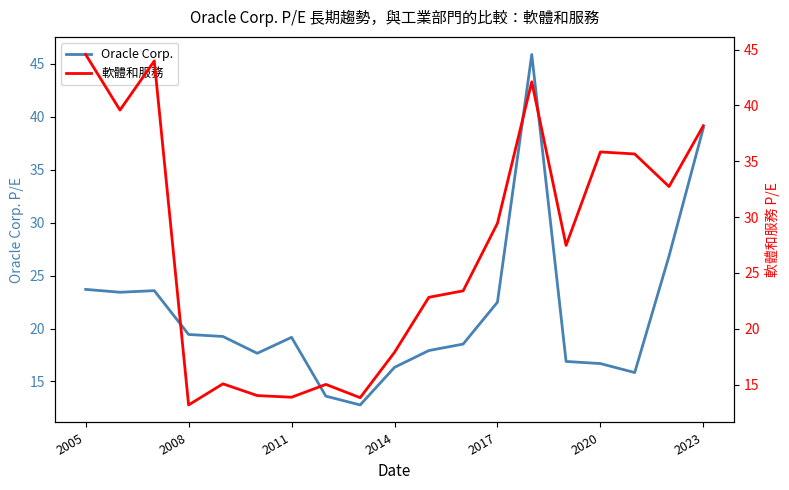

Which category has the highest value in the 軟體和服務 series?

2005